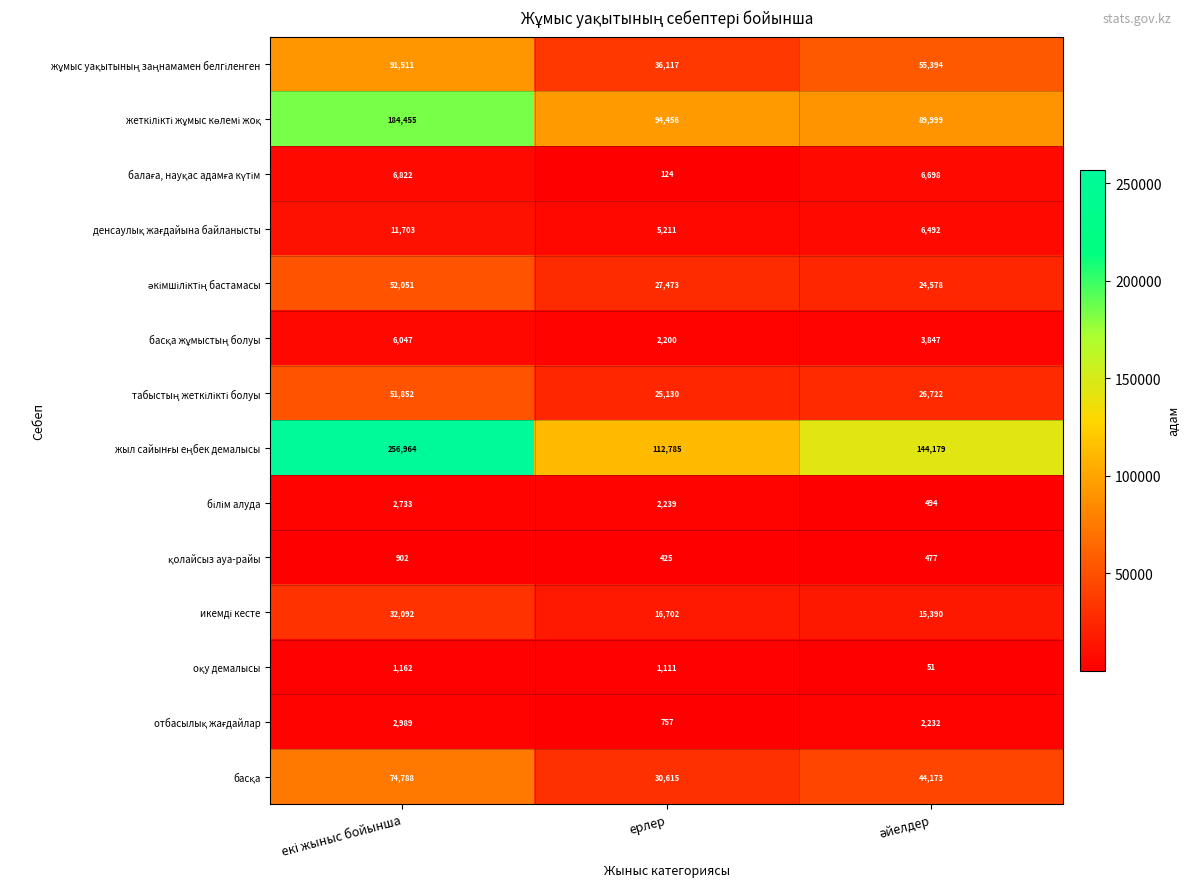

At how many categories does at least one series exceed 65943?

3